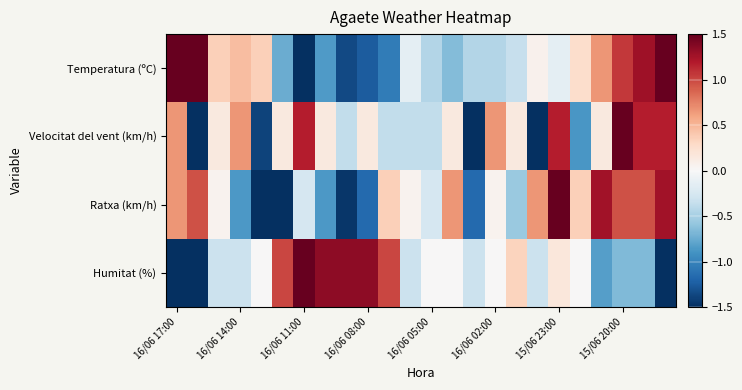

What is the maximum value shown in the chart?

2.3